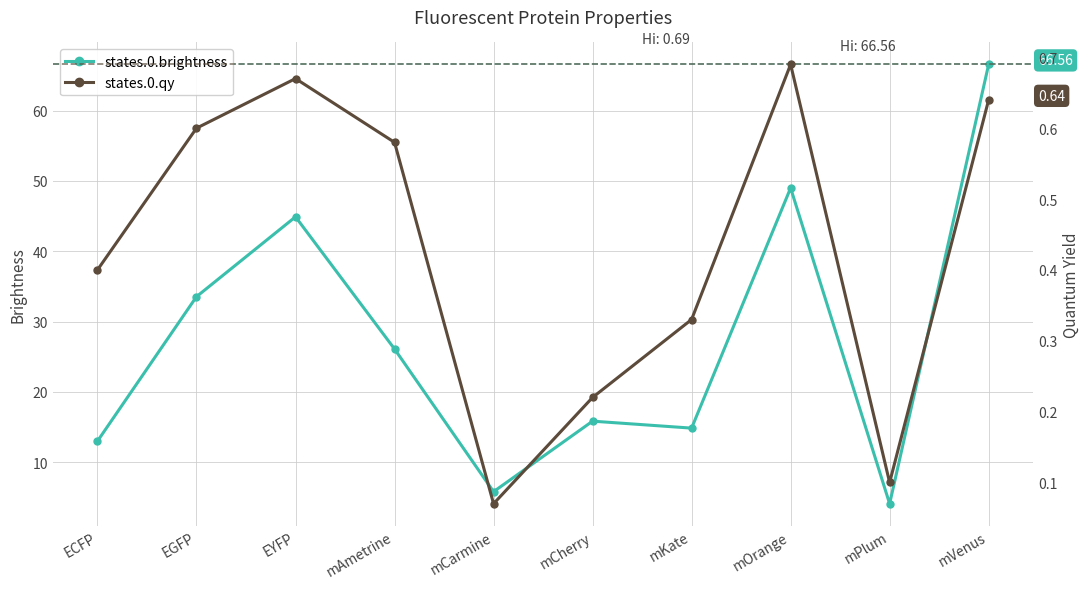

Which series has the largest range (max minus min)?

states.0.brightness